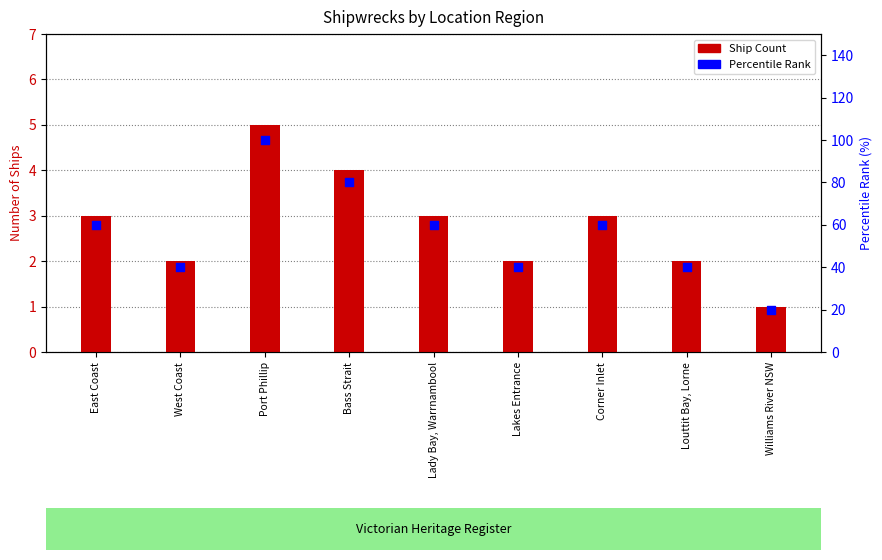

What are all the series names shown in the legend?

Ship Count, Percentile Rank